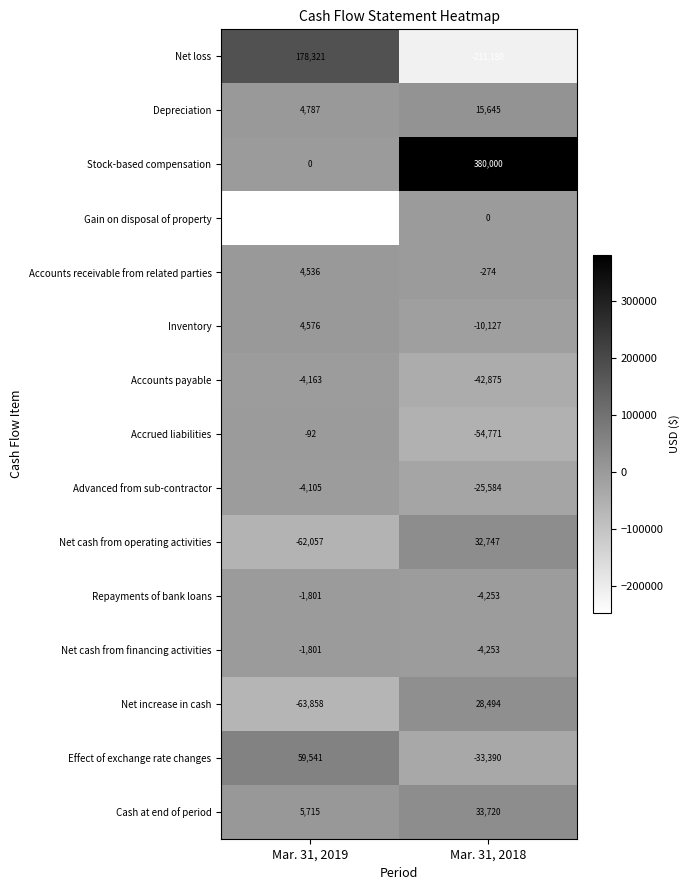

What is the approximate value of Accounts payable at Mar. 31, 2019, to the nearest 10?

-4160